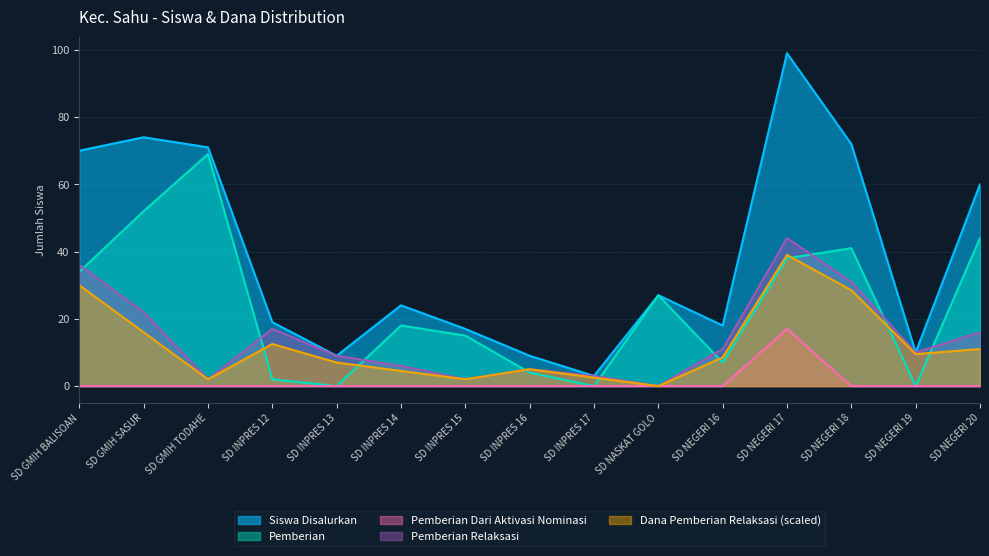

How many interior local peaks does the Dana Pemberian Relaksasi series have?

3